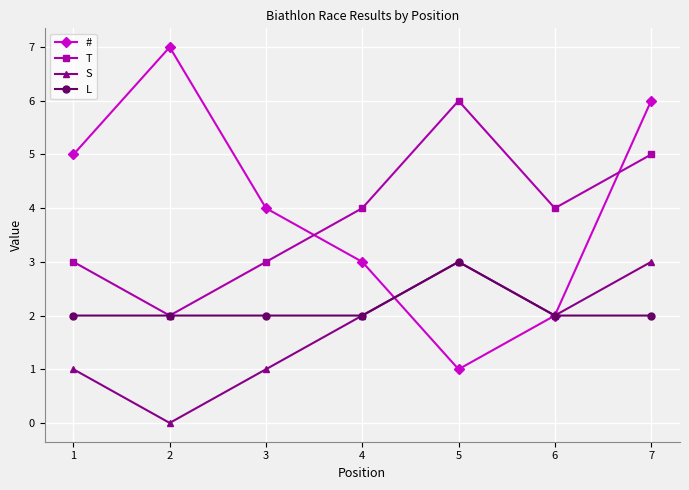

True or false: S and T intersect in this chart.

False